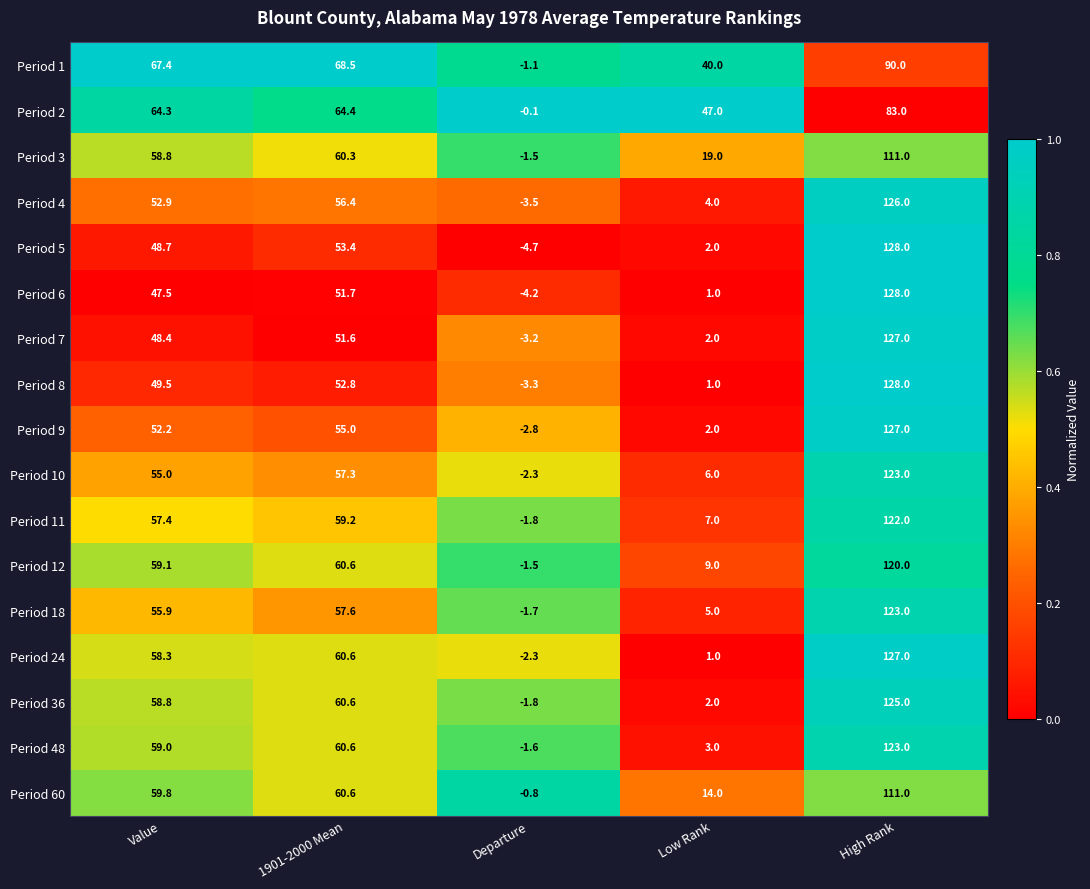

Is it true that Period 6 equals 128.0 at High Rank?

True